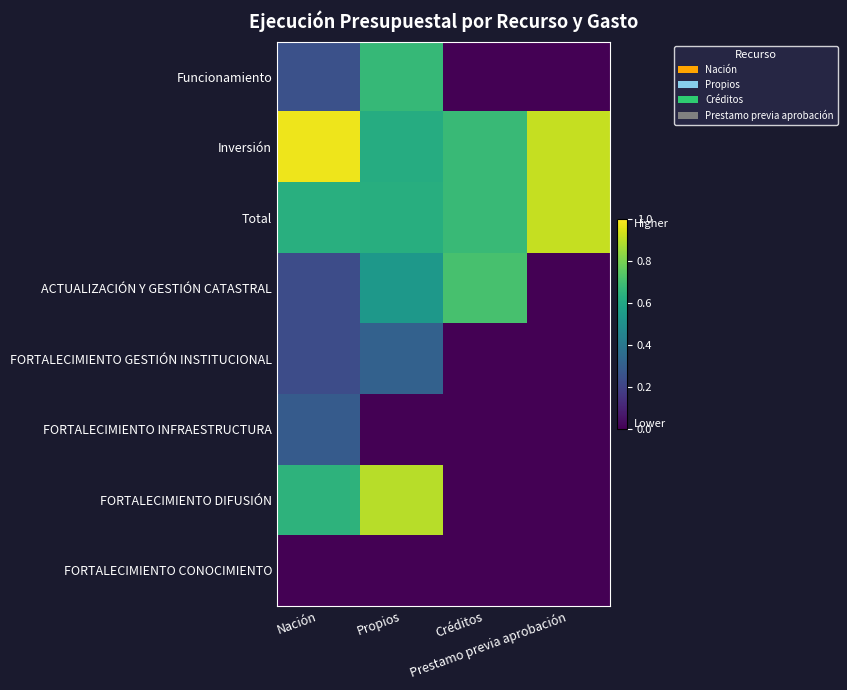

What is the greatest value displayed?

1.0